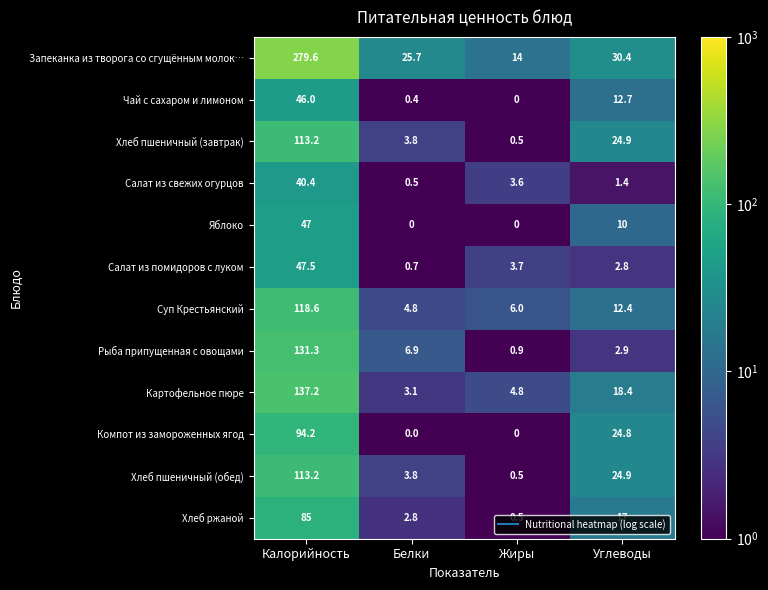

What is the maximum value for Запеканка из творога со сгущённым молок…?

279.6